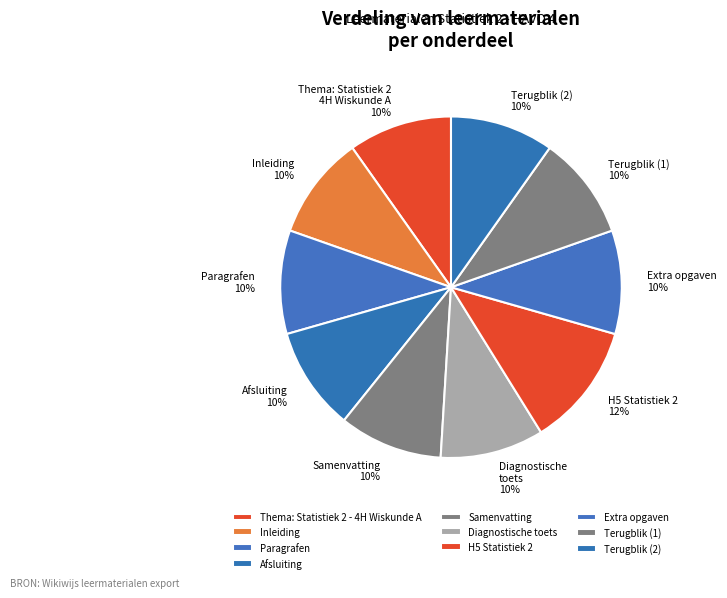

To the nearest percent, what is the difference between the largest and smallest slice percentages?

2%